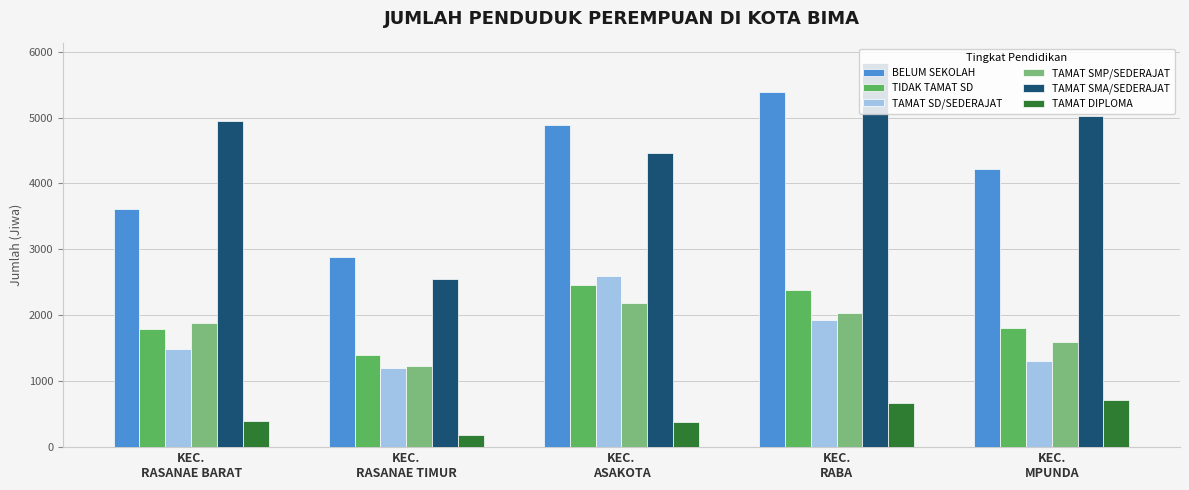

What is the label of the 4th bar from the right?

KEC.
RASANAE TIMUR